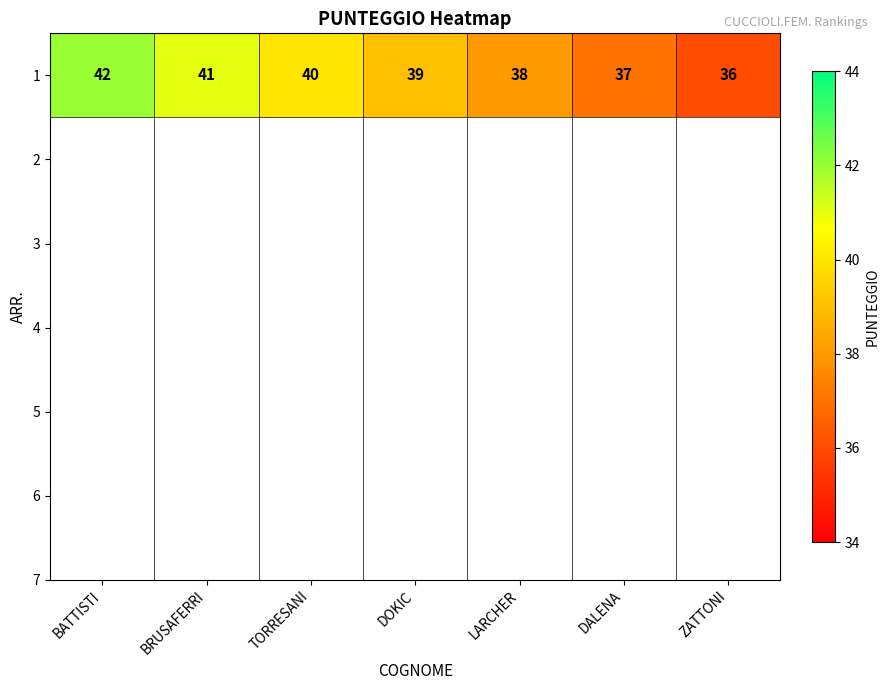

How many values are below 39?

3